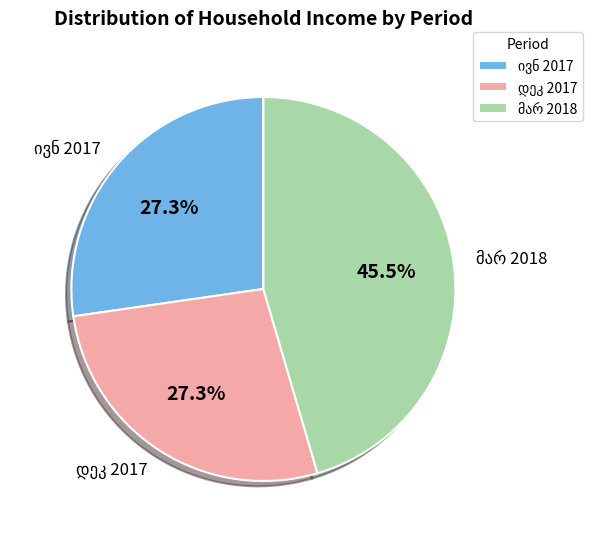

How many slices are in this pie chart?

3